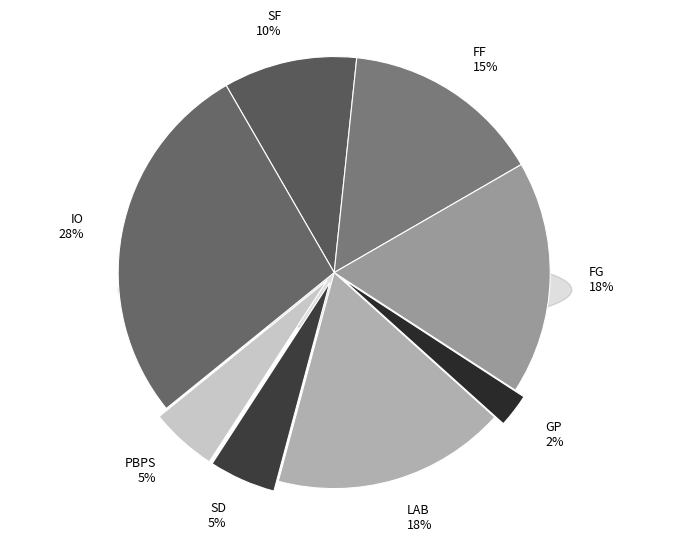

To the nearest percent, what is the average slice percentage?

12%